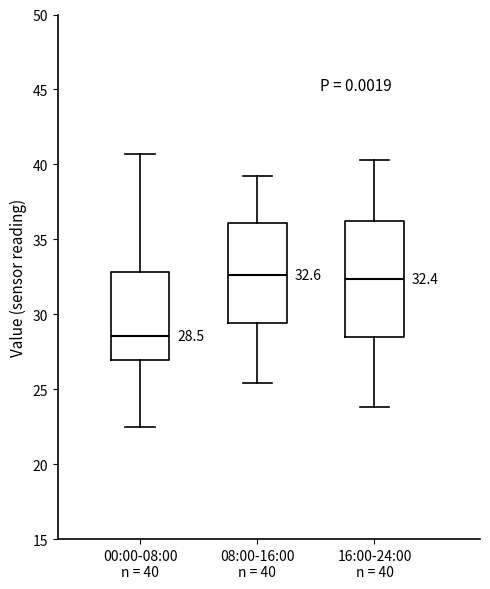

Which box is the tallest, from its lower edge to its upper edge?

16:00-24:00 n = 40